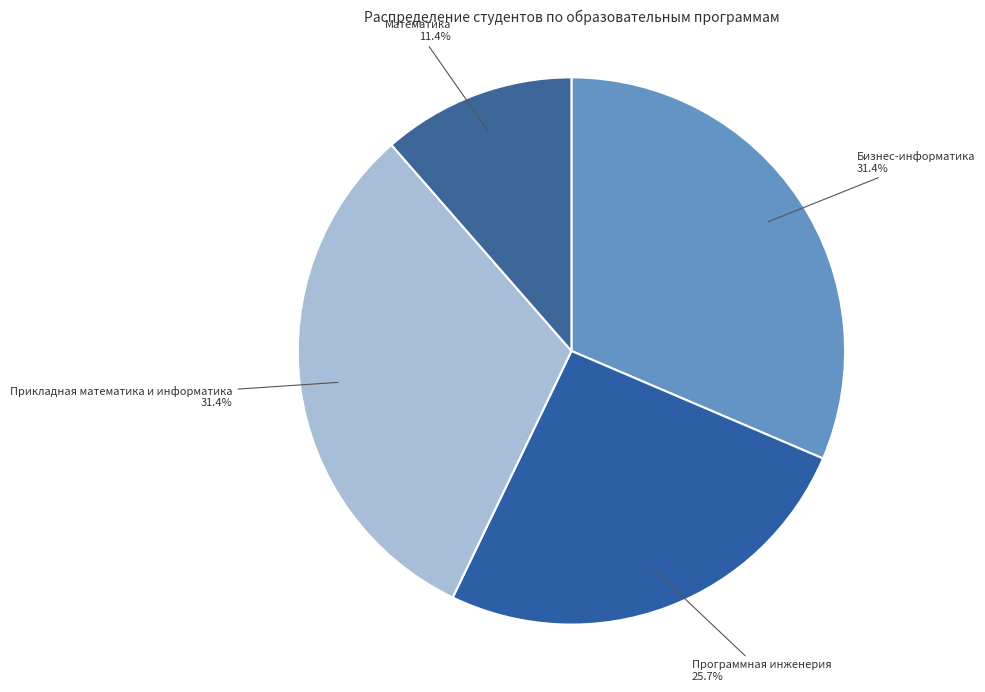

Is there any slice that represents more than half of the pie?

No